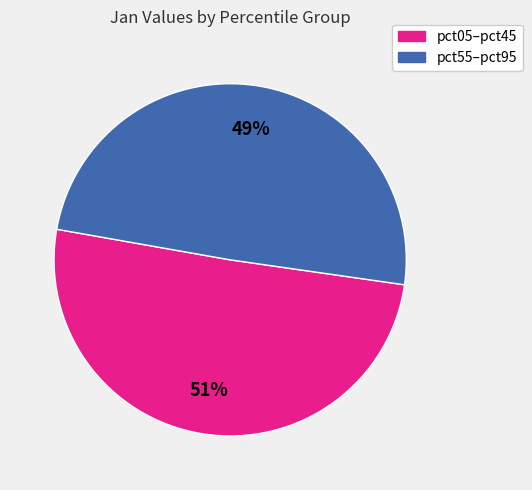

To the nearest percent, what is the average slice percentage?

50%